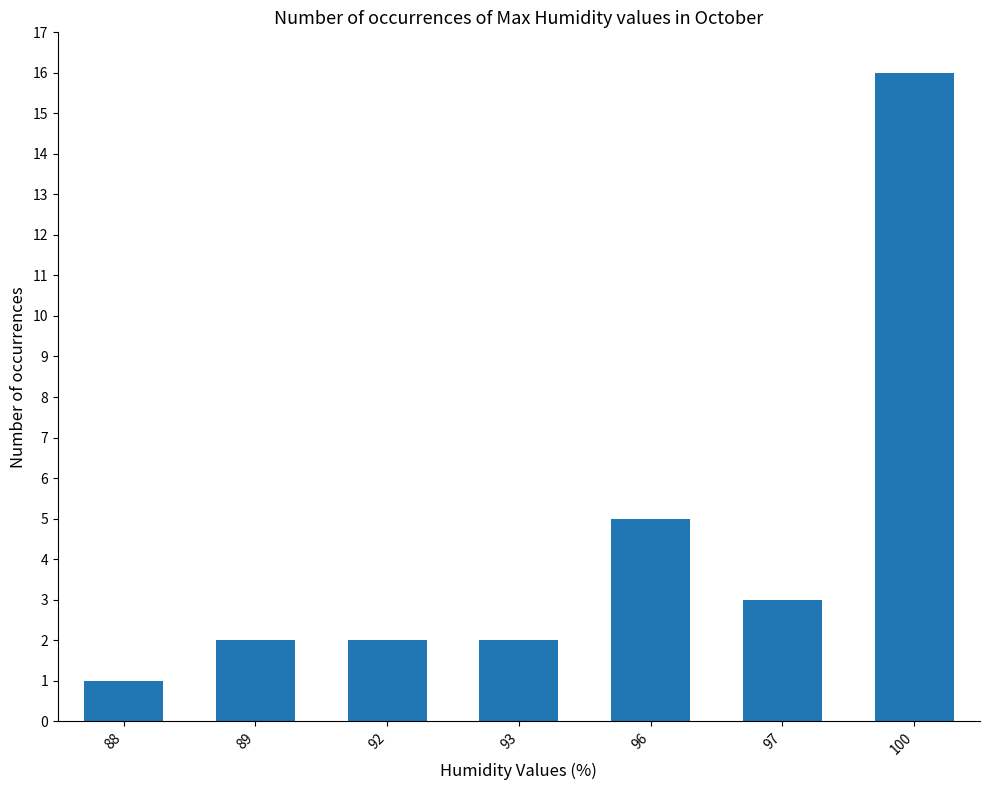

How many data points does each series have?

7